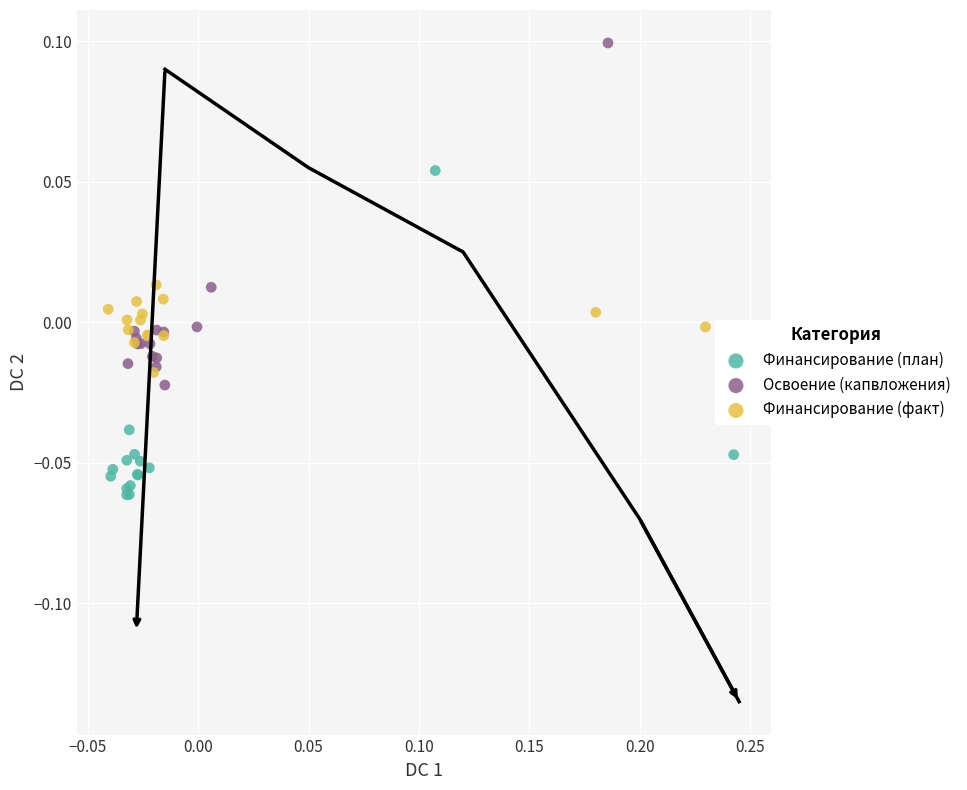

Which series contains the lowest Y value?

Финансирование (план)